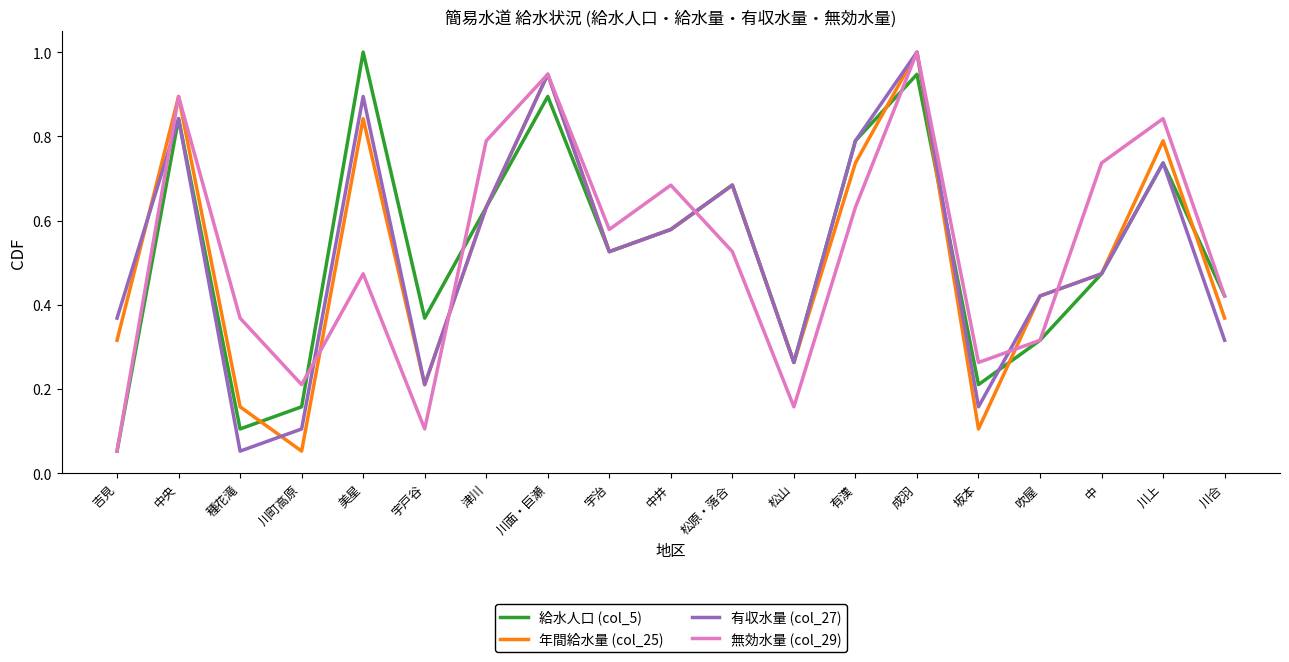

Is it true that 年間給水量 (col_25) equals 0.0 at 川町高原?

False